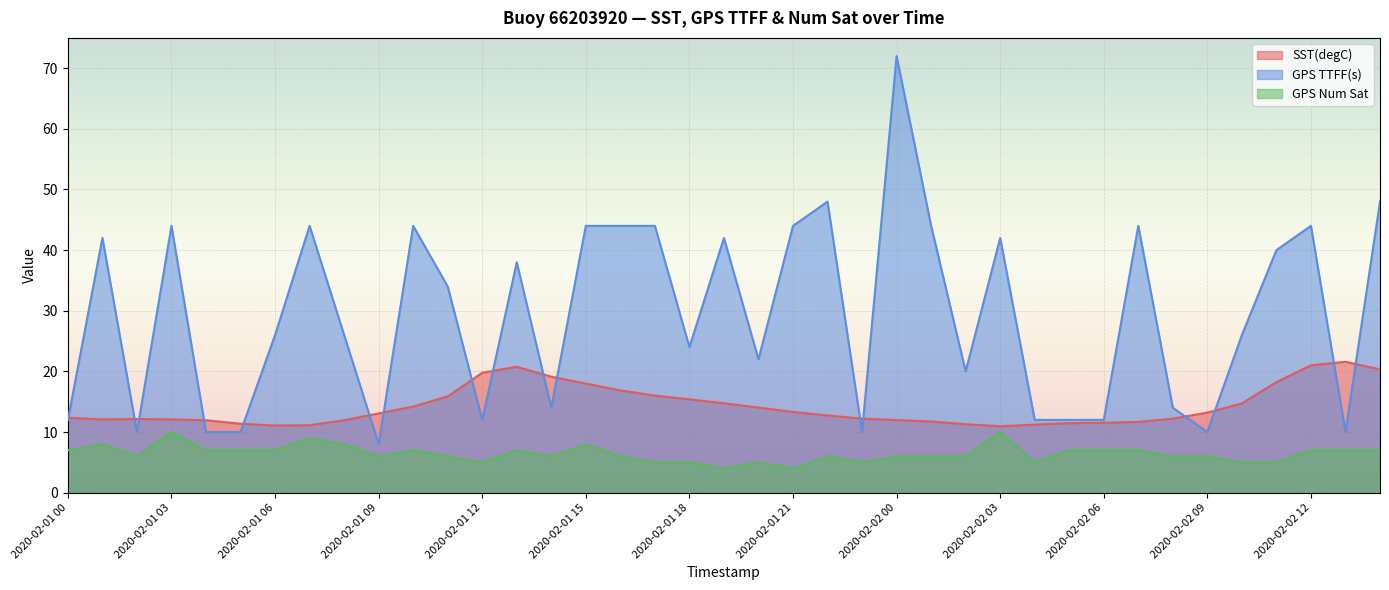

Between 2020-02-01 00 and 2020-02-01 21, which series saw the biggest shift?

GPS TTFF(s)